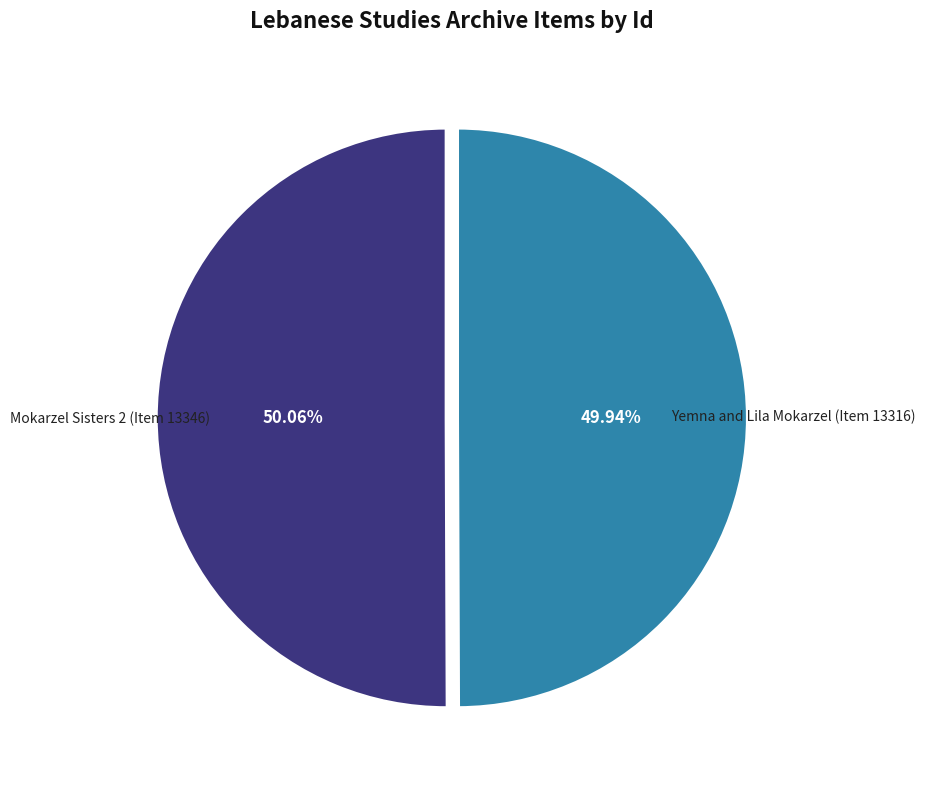

Is there any slice that represents more than half of the pie?

Yes